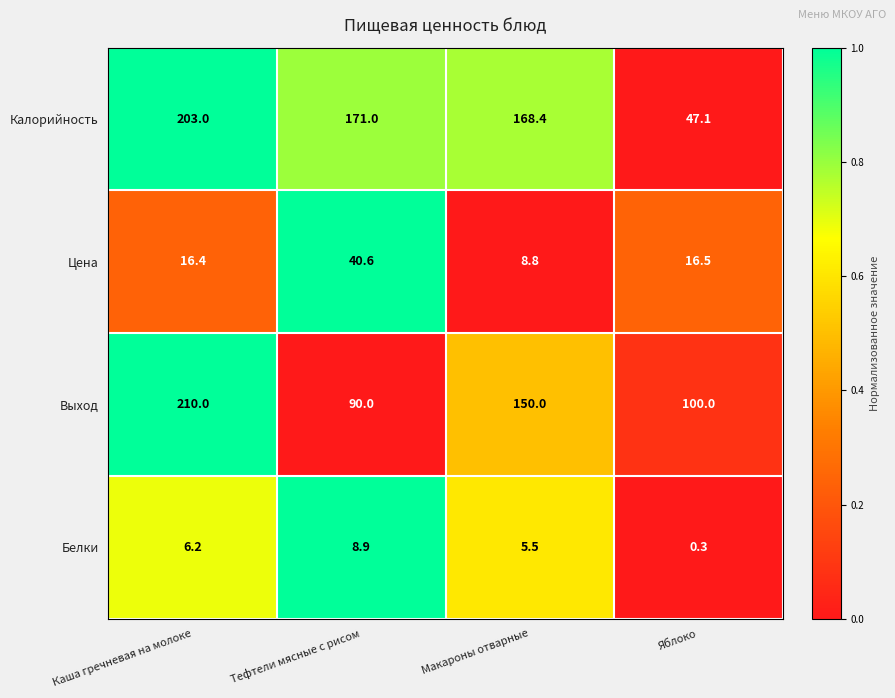

What is the spread (max minus min) of values at Яблоко?

99.7